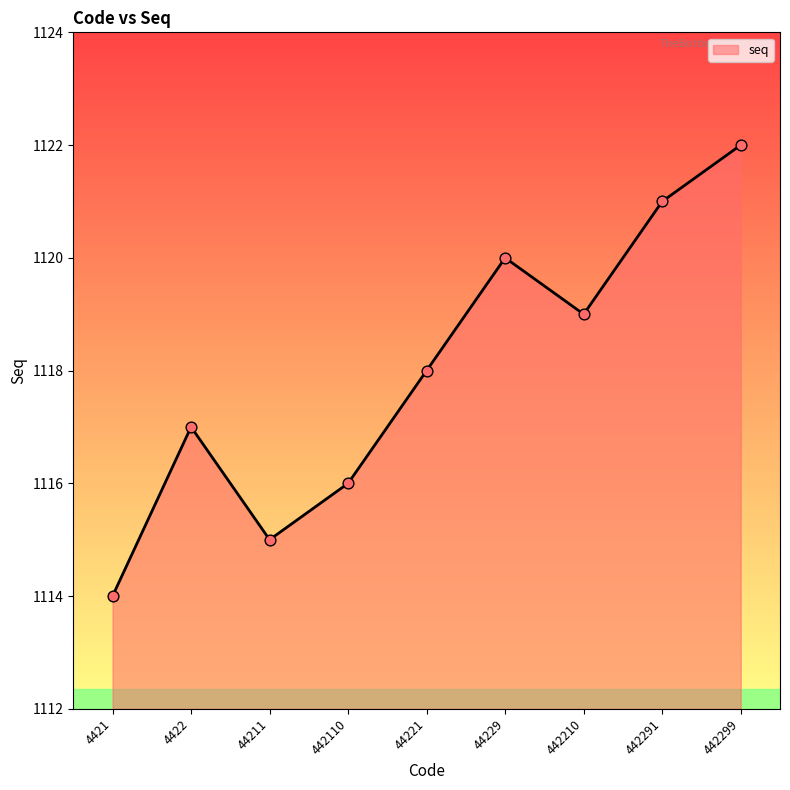

What is the change in value from 4422 to 442210?

+2